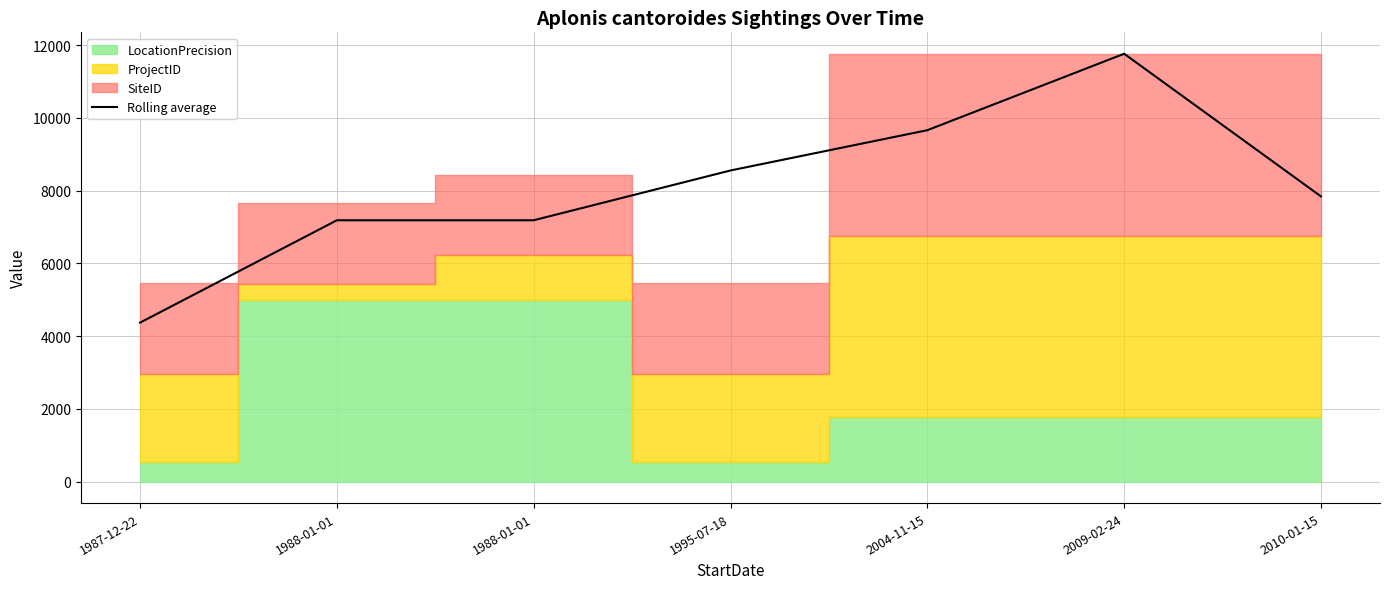

The value at 2010-01-15 is 7843.0. True or false?

True